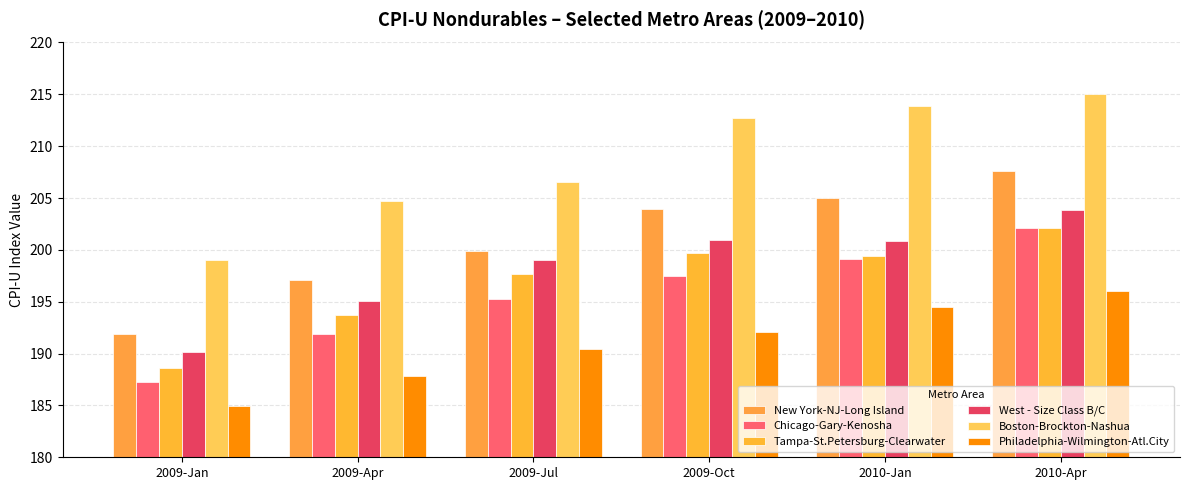

Which category has the highest value across all series?

2010-Apr